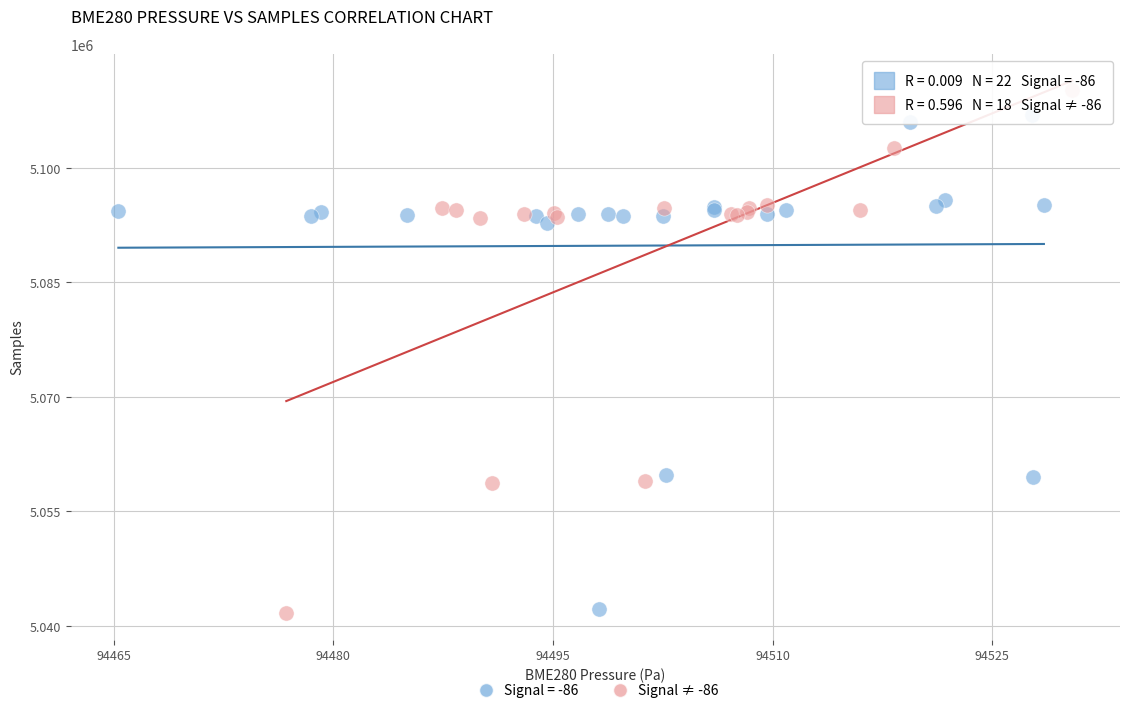

Which series contains the highest Y value?

Signal ≠ -86